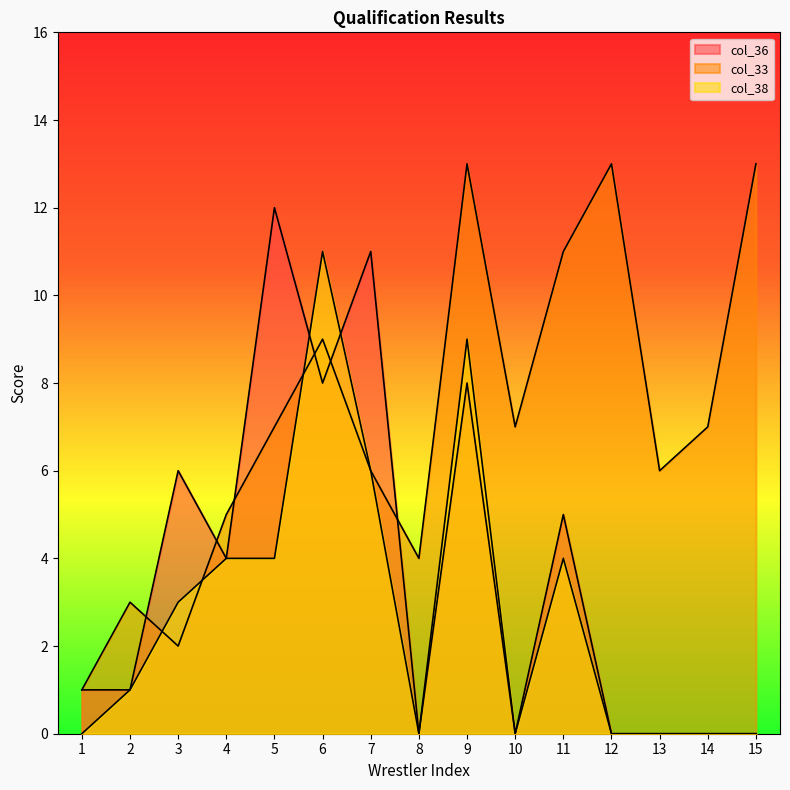

How many times do col_36 and col_33 cross each other?

6